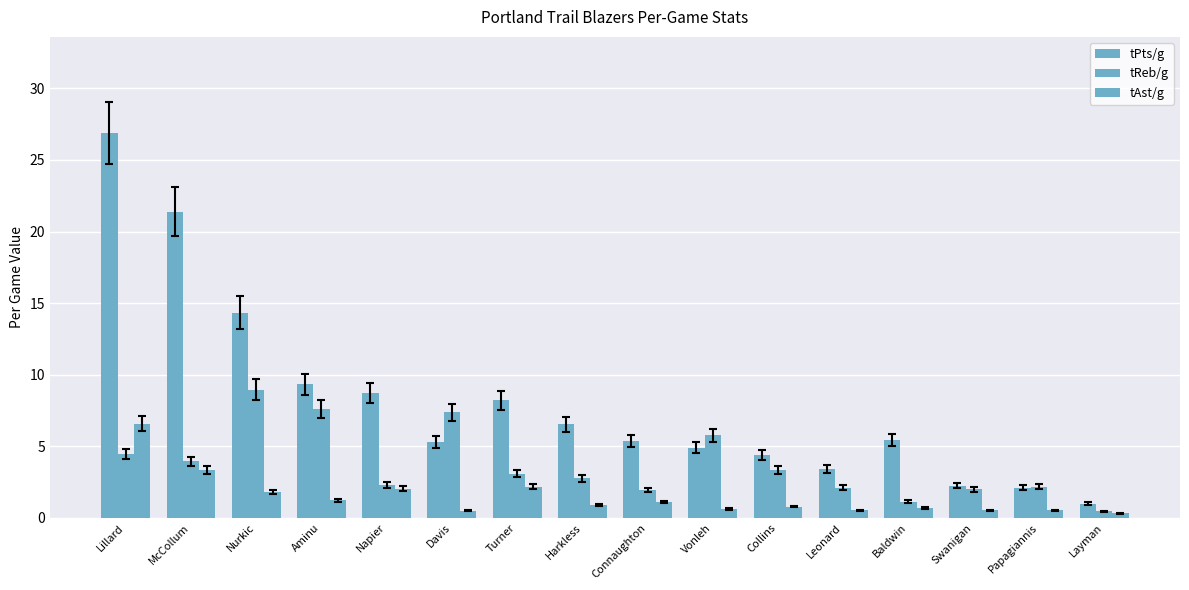

What position from the right is Harkless?

9